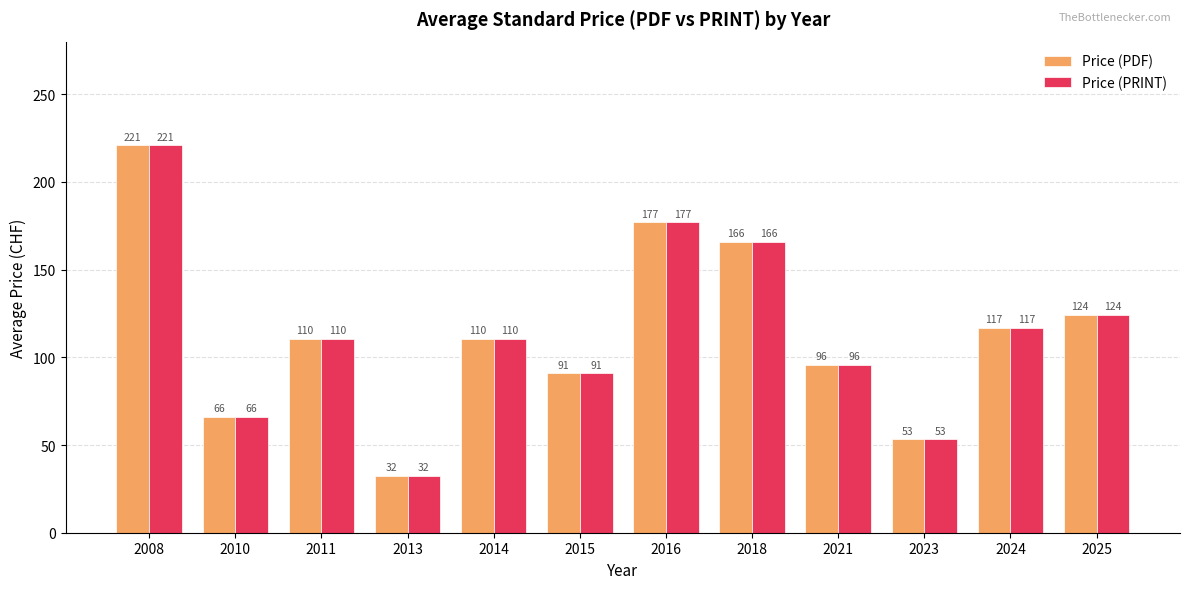

How many distinct data groups are displayed?

2